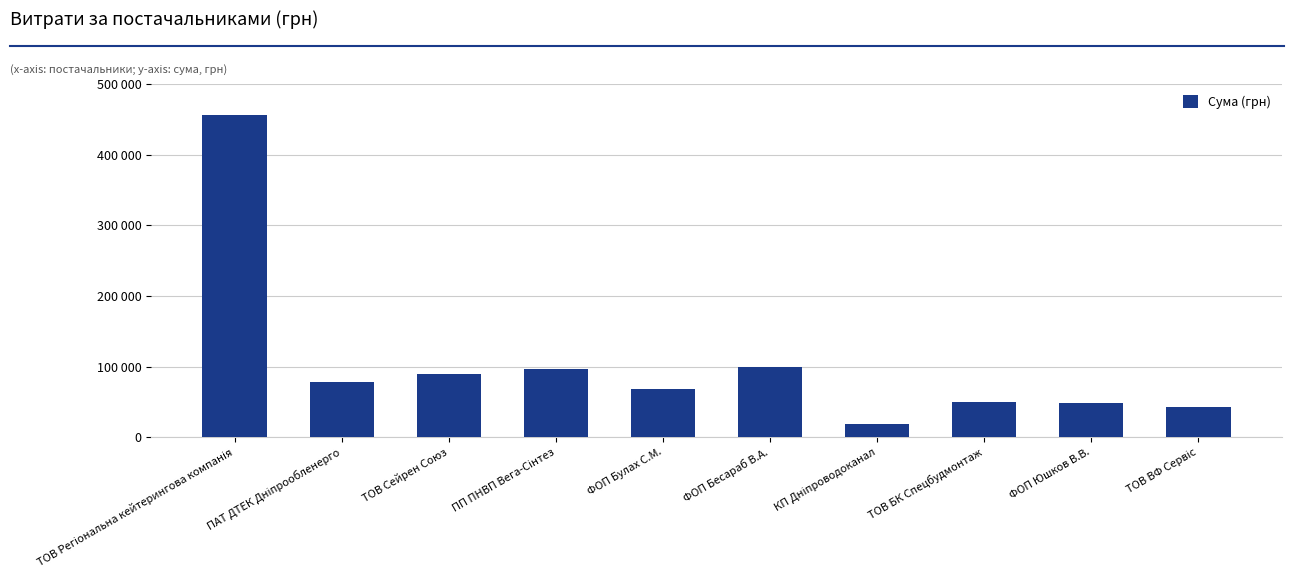

Where does the data first go above 77599?

ТОВ Регіональна кейтерингова компанія